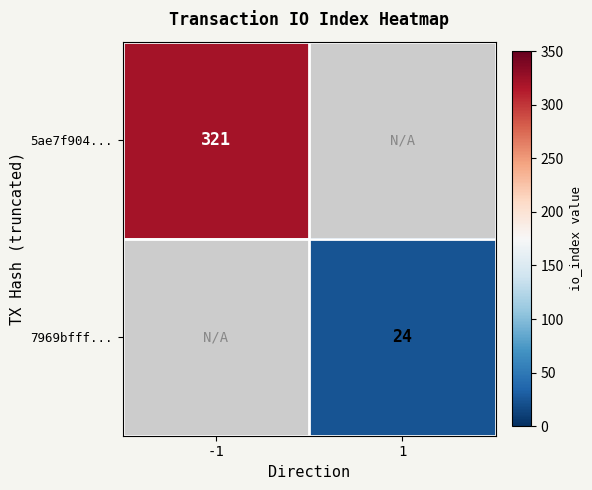

At which category does the chart reach its minimum across all series?

1